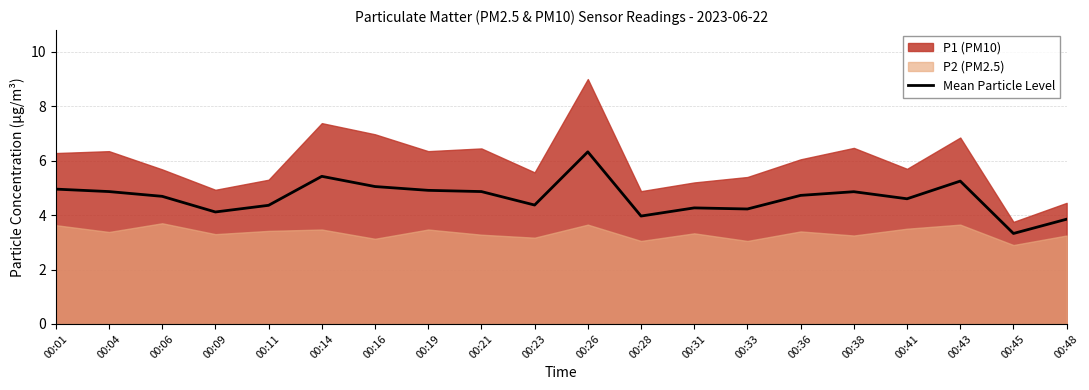

What is the minimum value shown in the chart?

3.3